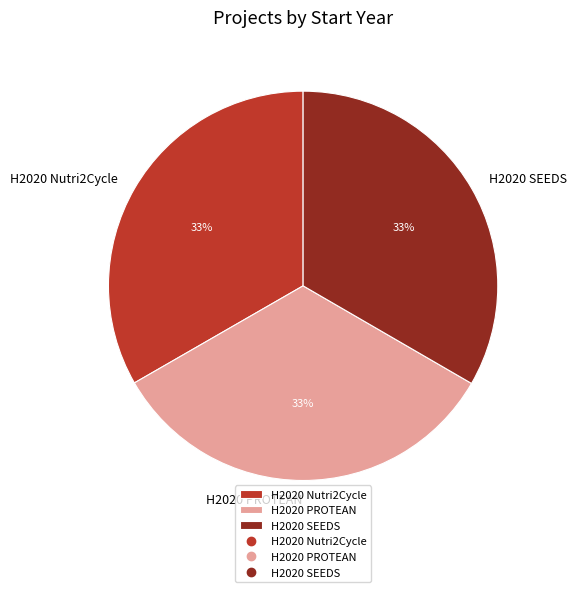

Does any single category account for the majority?

No